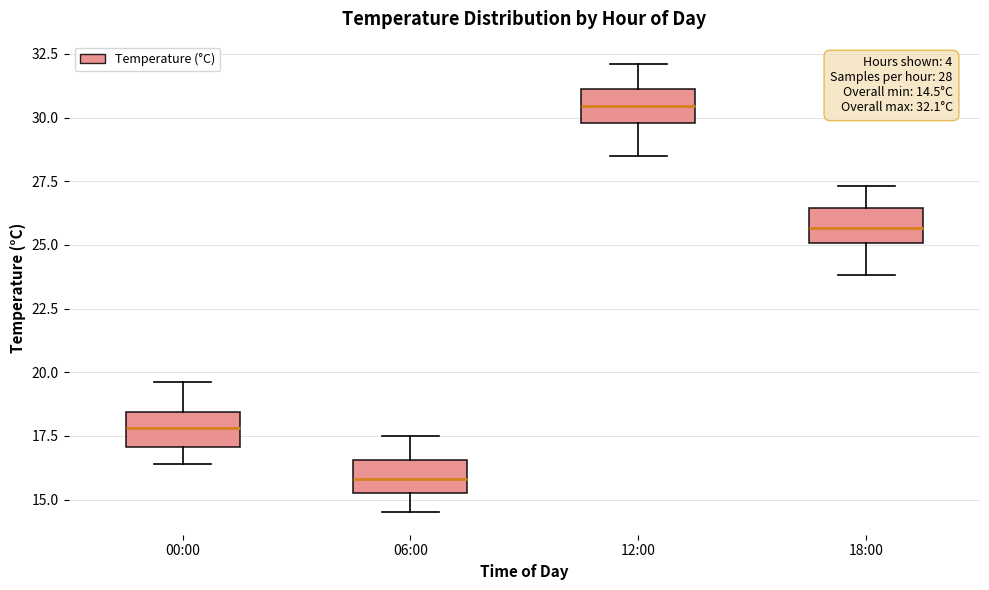

Which box has the lowest median line?

06:00